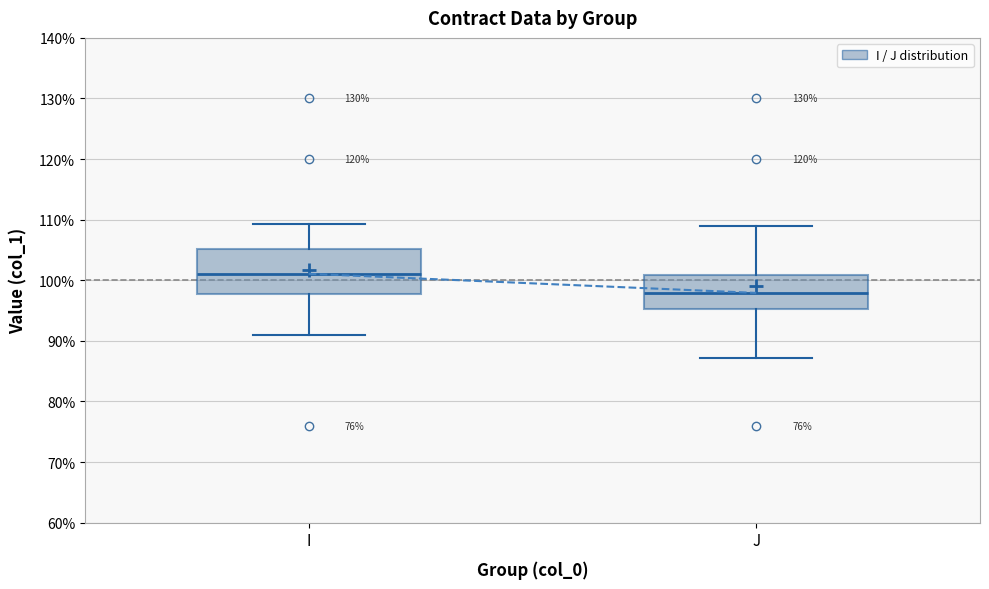

Comparing the boxes themselves (not the whiskers), which one is the tallest?

I